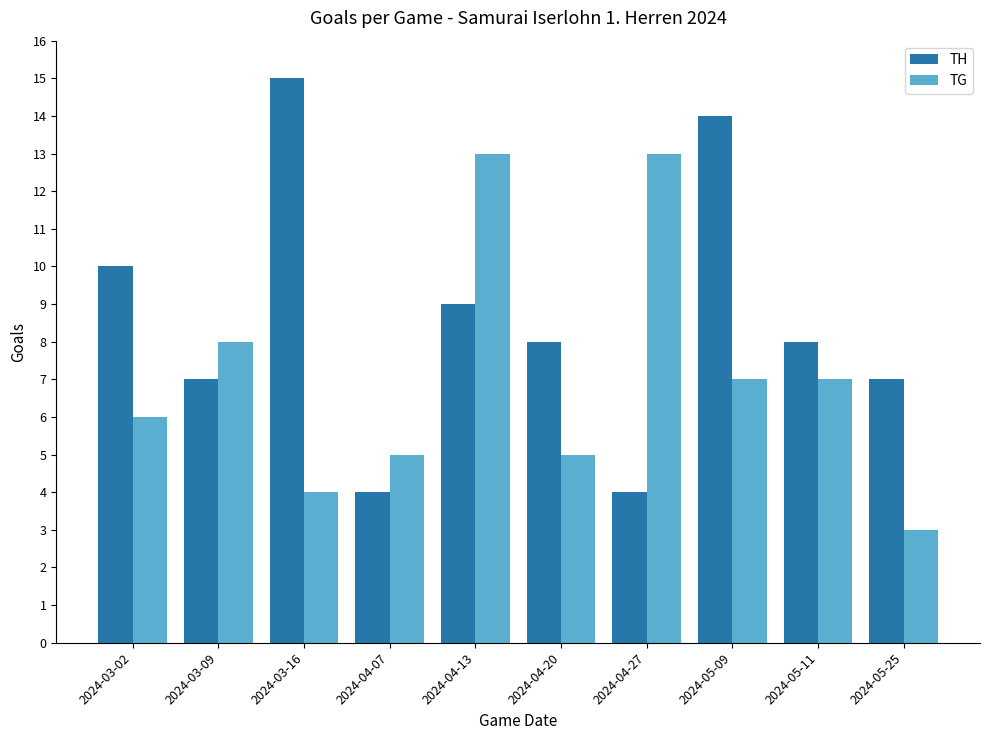

What are all the series names shown in the legend?

TH, TG